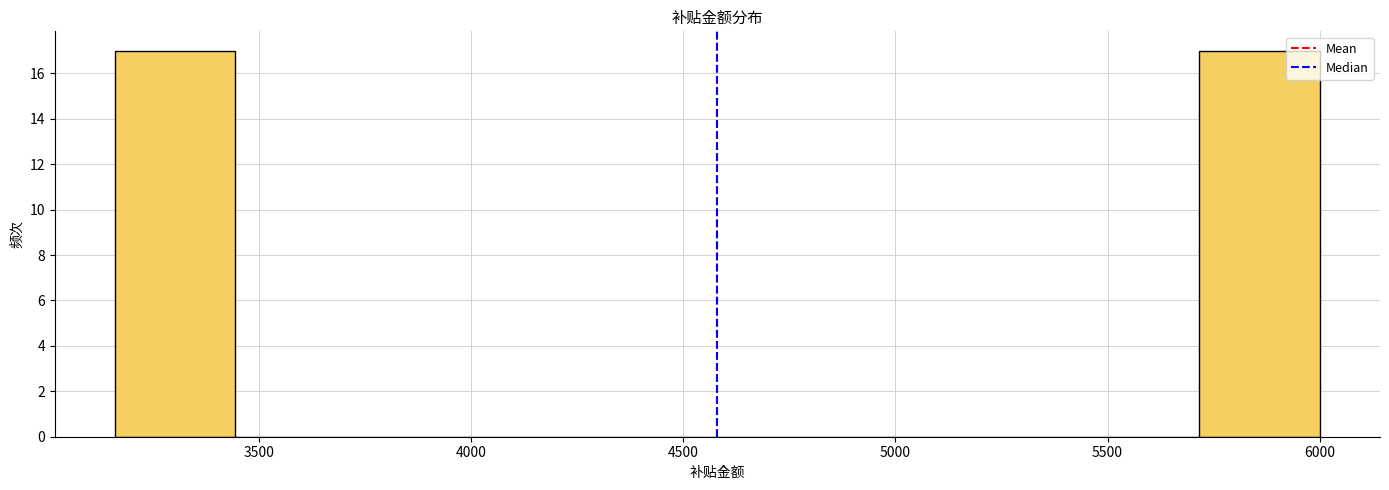

Reading left to right, list every bar in this chart as the range it spans on the x-axis followed by its height. Neither the bar edges nor the heights are printed on the chart, so give them approximately, as read against the axes.

3150 to 3450: 17
3450 to 3750: 0
3750 to 4000: 0
4000 to 4300: 0
4300 to 4600: 0
4600 to 4850: 0
4850 to 5150: 0
5150 to 5450: 0
5450 to 5700: 0
5700 to 6000: 17